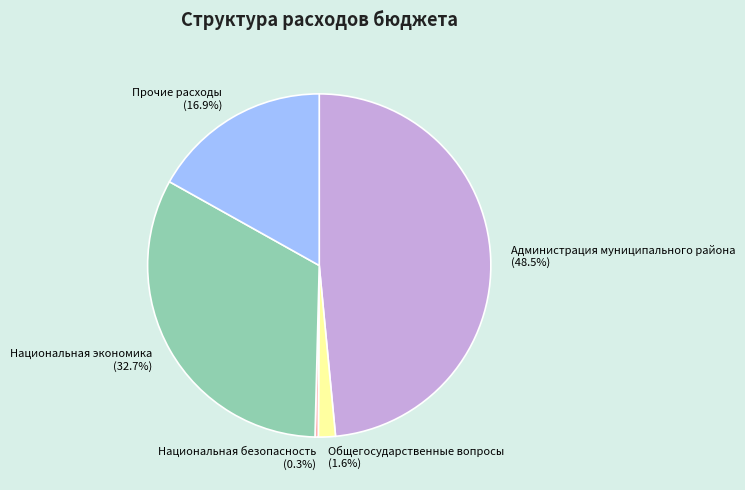

What is the smallest slice in the pie chart?

Национальная безопасность